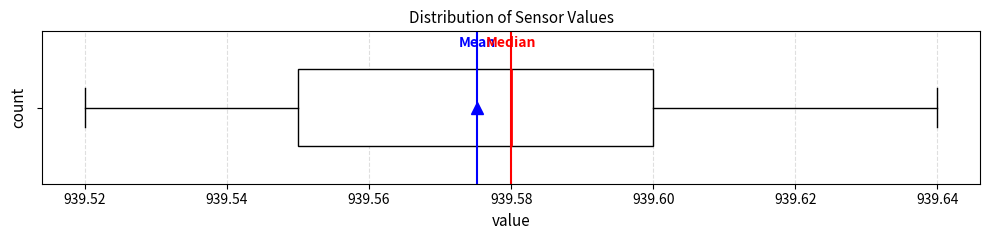

Transcribe this box plot: give where the median line is, the range the box spans, and where the two whiskers end, as read against the x-axis. The values are not printed on the chart, so give them approximately, as read against the axis.

median 939.58, box 939.55 to 939.60, whiskers 939.52 to 939.64